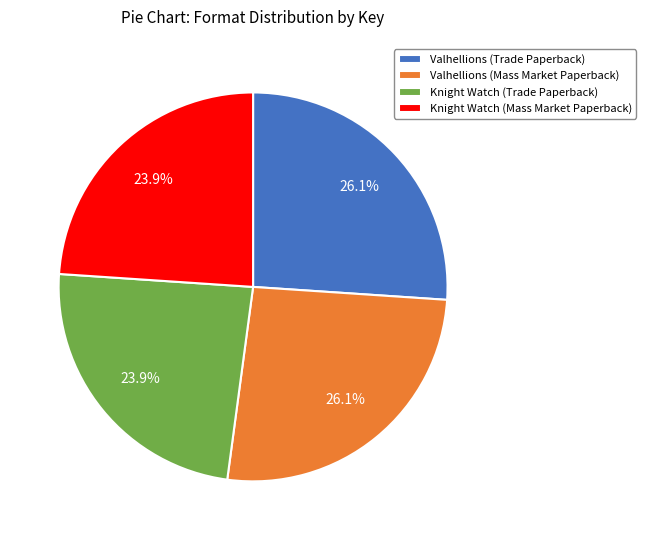

To the nearest percent, what is the combined percentage of Knight Watch (Trade Paperback) and Valhellions (Mass Market Paperback)?

50%